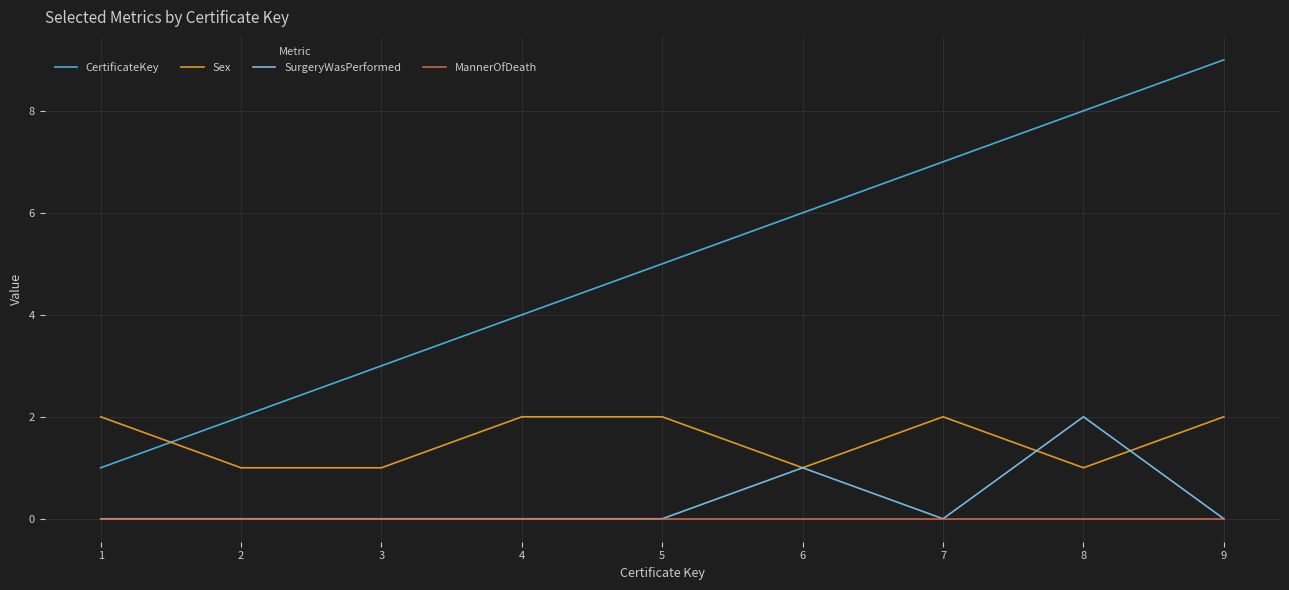

True or false: CertificateKey has a value of 2 at 8.

False